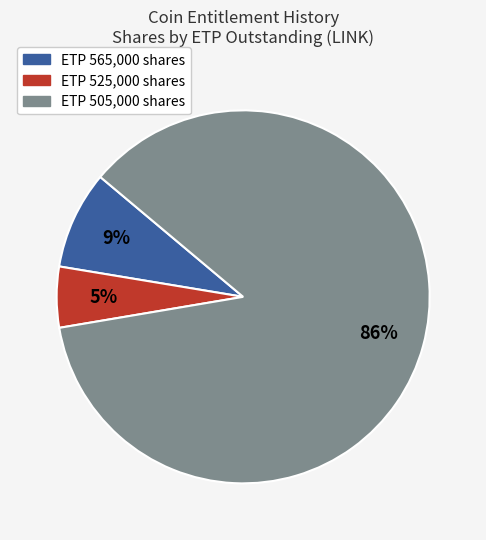

Does any single category account for the majority?

Yes